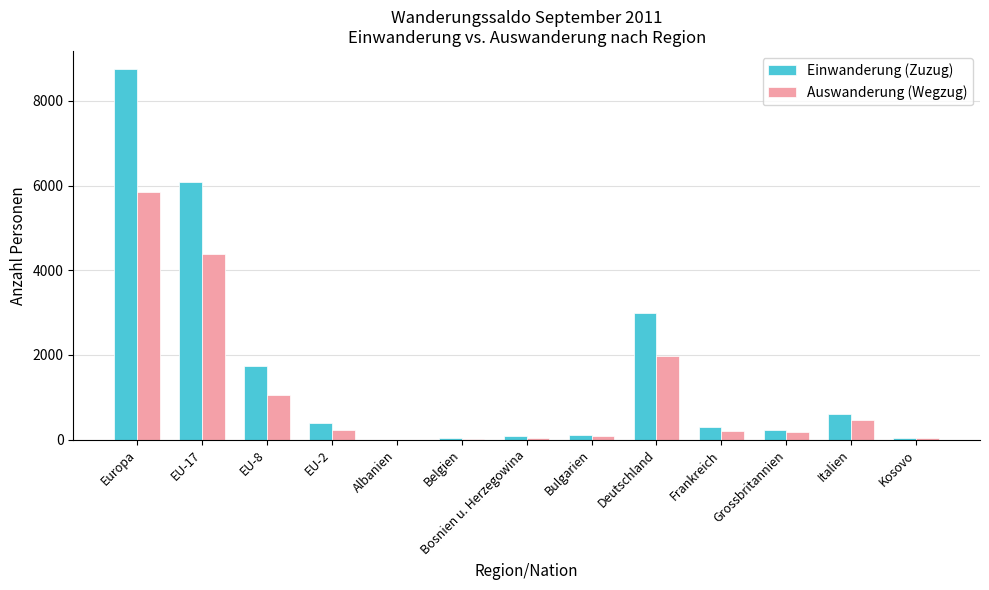

At which category is the sum across all series the highest?

Europa